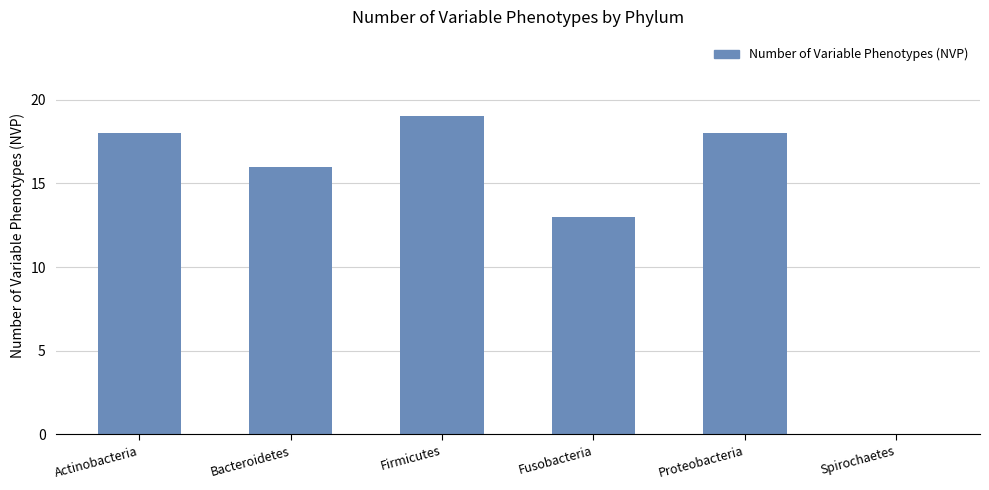

Reading left to right, what are all the values shown in this chart?

18	16	19	13	18	0